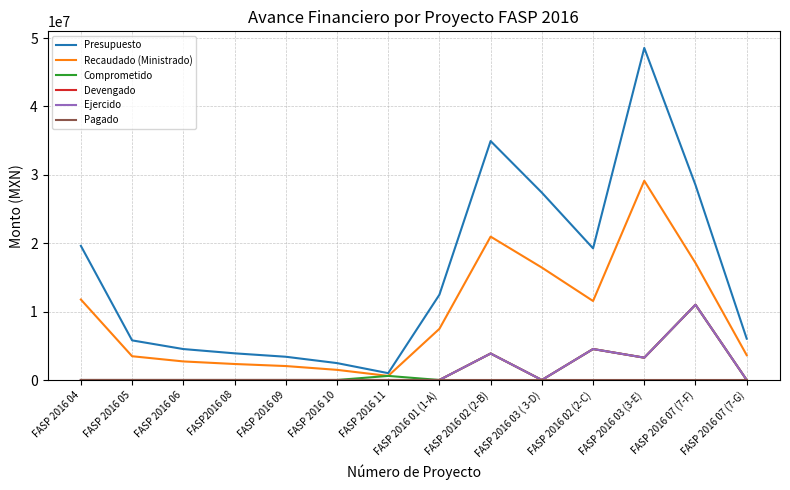

Does the chart have visible grid lines?

Yes